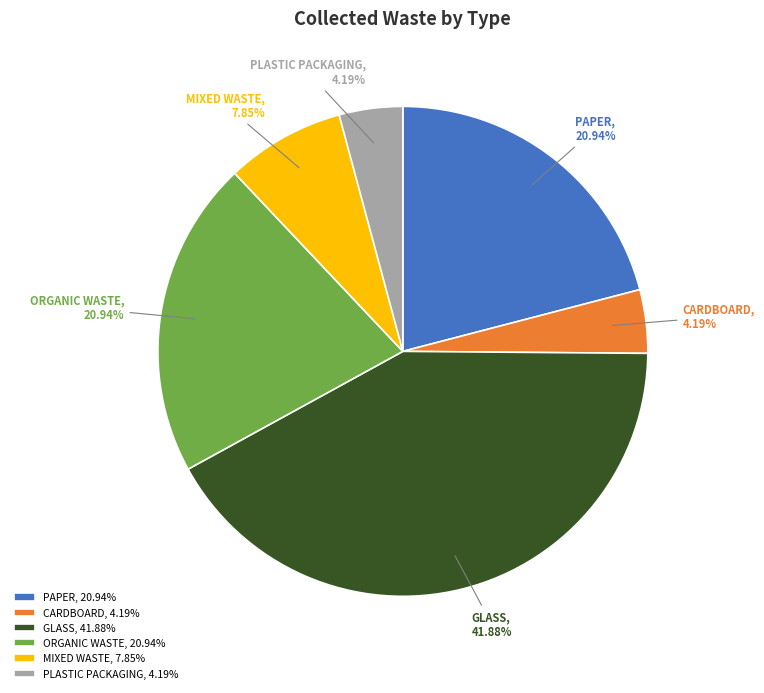

To the nearest percent, what portion does ORGANIC WASTE represent?

21%